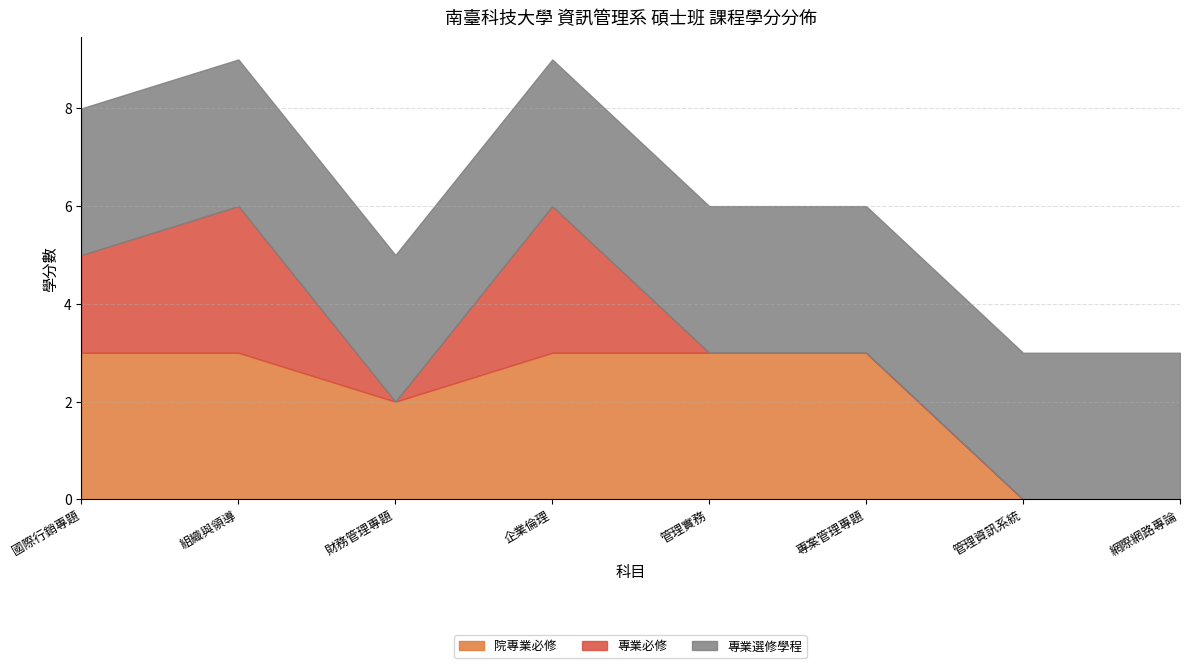

True or false: 院專業必修 and 專業必修 intersect in this chart.

False